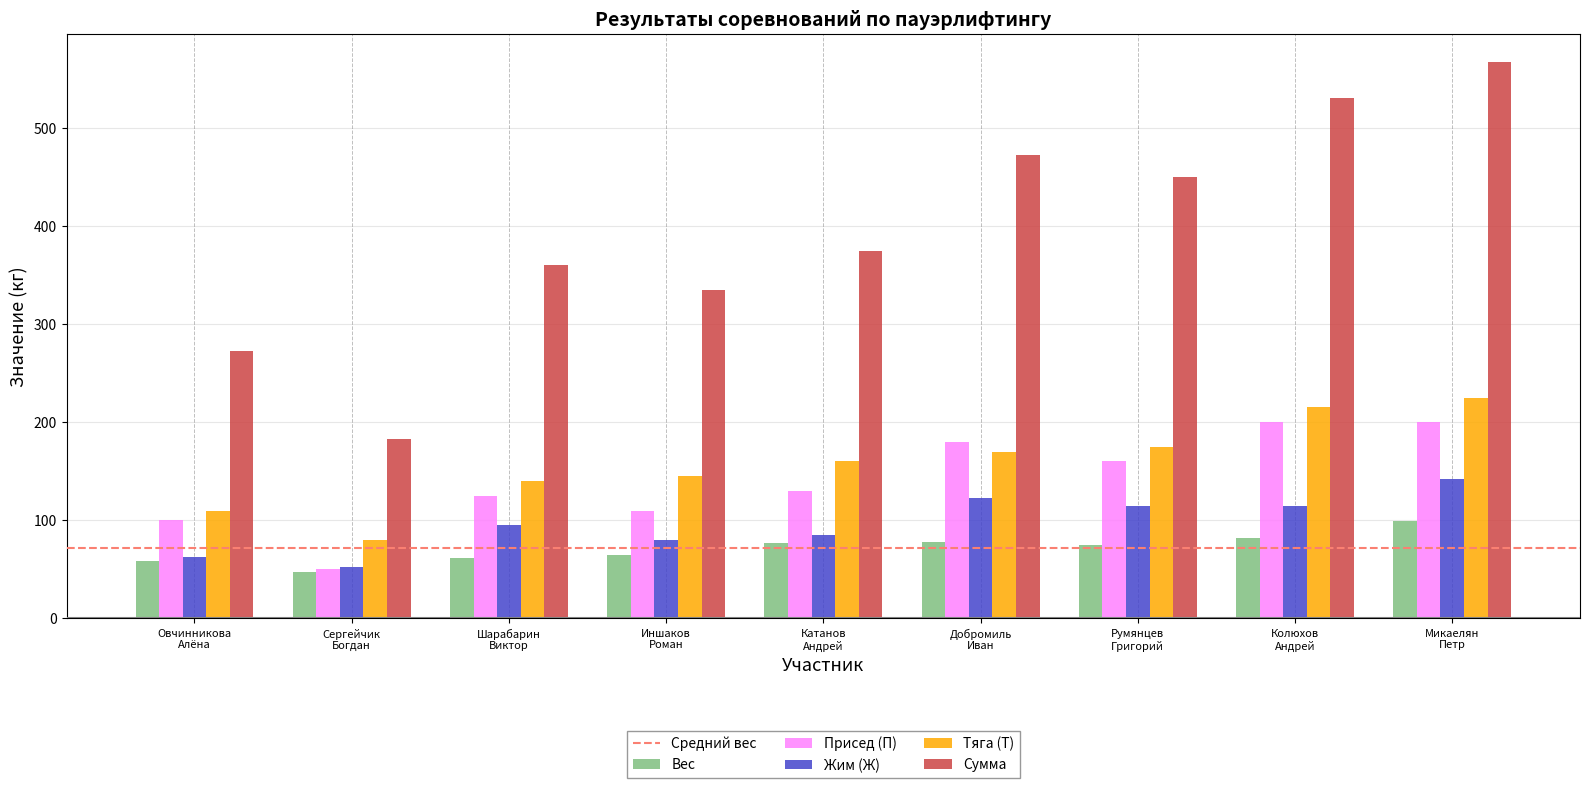

List the series in order of their peak value, lowest first.

Вес, Жим (Ж), Присед (П), Тяга (Т), Сумма